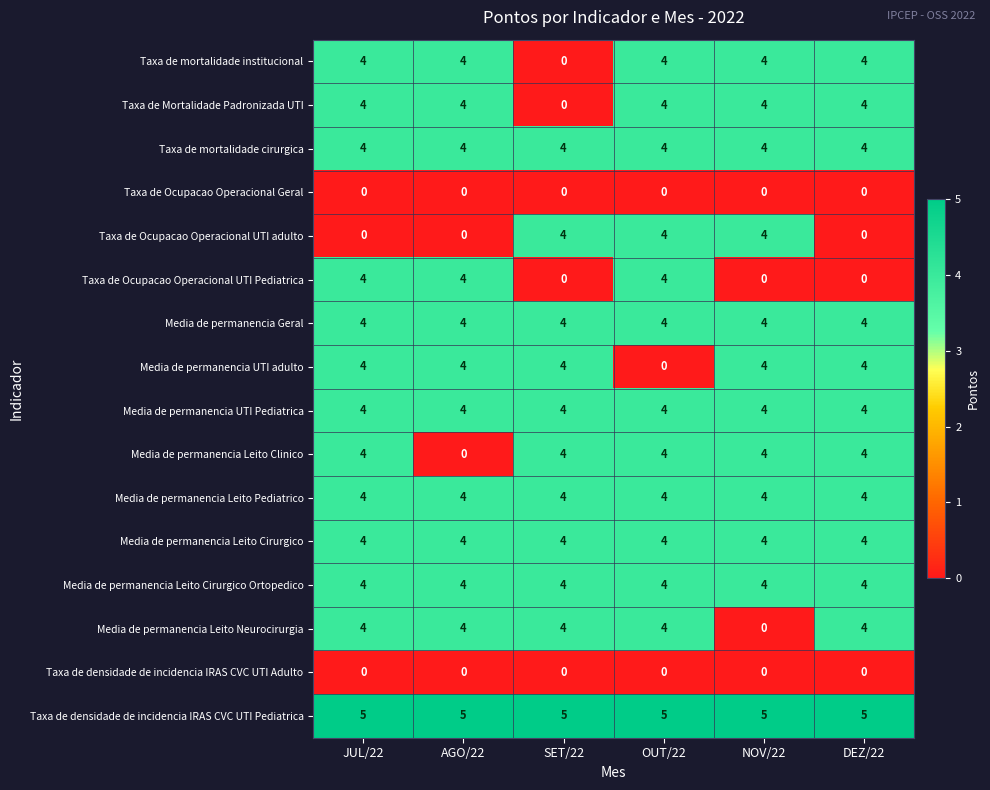

What is the average value of the Media de permanencia Leito Cirurgico series?

4